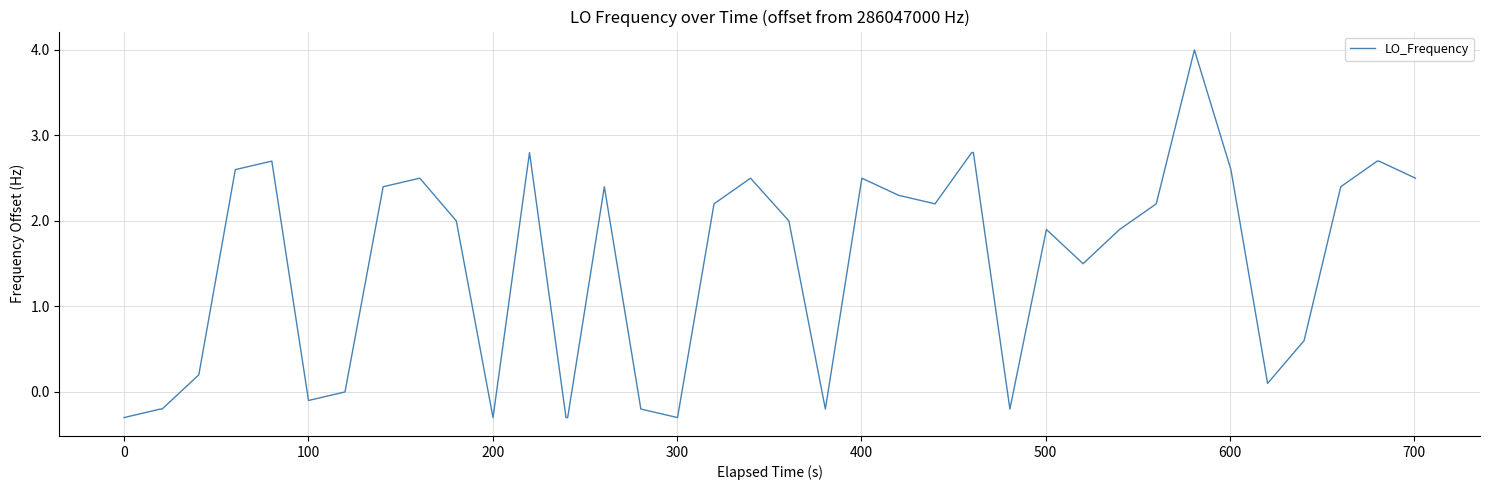

What is the smallest value displayed?

-0.3